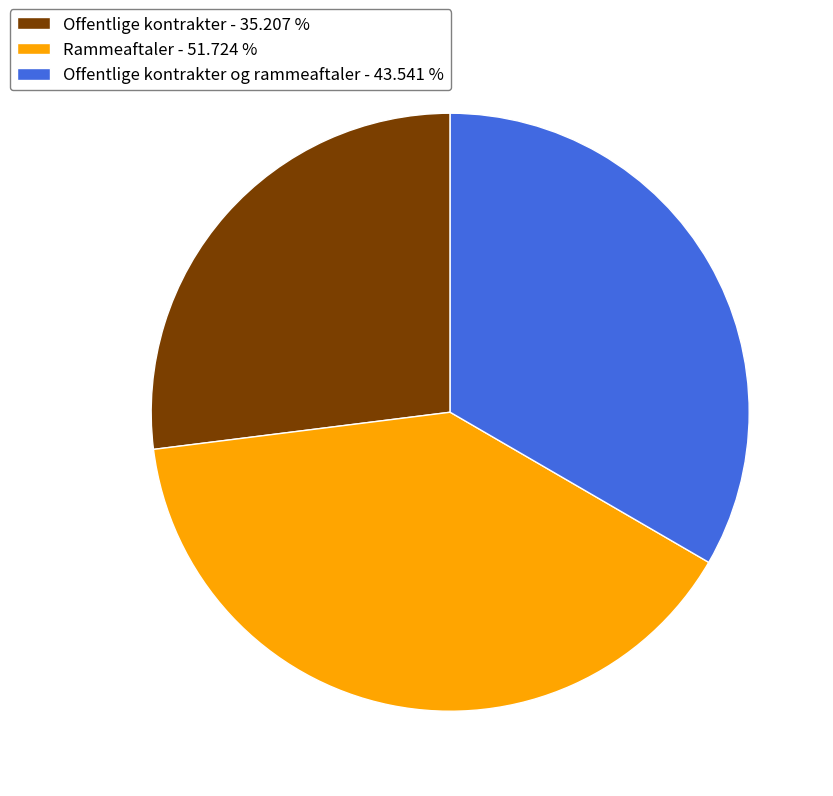

How many slices are in this pie chart?

3